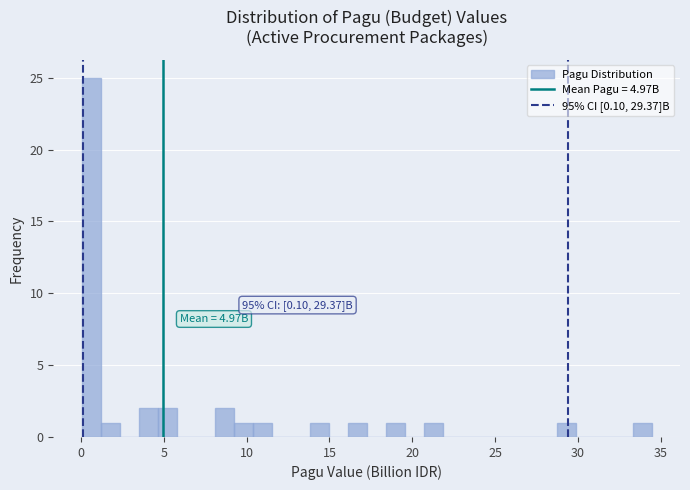

Read against the x-axis, roughly where is the centre of the tallest bar?

0.5